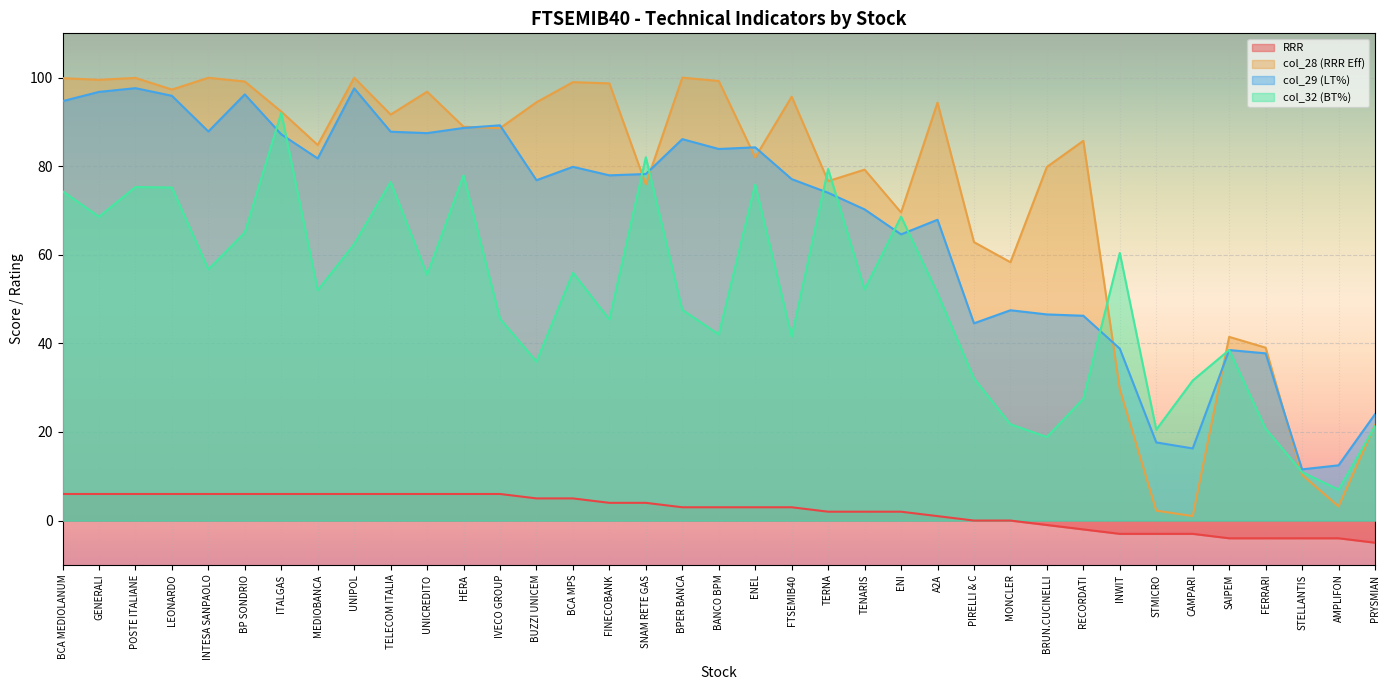

Reading right to left, transcribe all the data shown in this chart.

RRR: -5.0	-4.0	-4.0	-4.0	-4.0	-3.0	-3.0	-3.0	-2.0	-1.0	0.0	0.0	1.0	2.0	2.0	2.0	3.0	3.0	3.0	3.0	4.0	4.0	5.0	5.0	6.0	6.0	6.0	6.0	6.0	6.0	6.0	6.0	6.0	6.0	6.0	6.0	6.0
col_28 (RRR Eff): 21.6	3.2	10.3	39.0	41.5	1.0	2.2	29.7	85.7	79.8	58.3	62.9	94.4	69.6	79.2	76.6	95.7	82.0	99.2	100.0	75.9	98.7	99.0	94.4	88.6	88.9	96.8	91.7	100.0	84.8	92.3	99.1	100.0	97.3	99.9	99.5	99.9
col_29 (LT%): 24.0	12.5	11.6	37.8	38.5	16.3	17.6	38.8	46.2	46.5	47.5	44.5	67.9	64.6	70.2	74.0	77.1	84.3	83.9	86.1	78.2	77.9	79.9	76.8	89.2	88.6	87.5	87.8	97.6	81.8	87.2	96.2	87.8	95.9	97.6	96.8	94.7
col_32 (BT%): 21.3	7.0	10.9	20.8	38.5	31.6	20.5	60.4	27.5	18.9	21.7	32.1	51.3	68.6	52.2	79.4	41.5	75.9	42.0	47.5	82.0	45.4	56.0	35.9	45.6	77.9	55.5	76.4	62.4	52.0	92.1	65.0	56.7	75.2	75.3	68.6	74.3